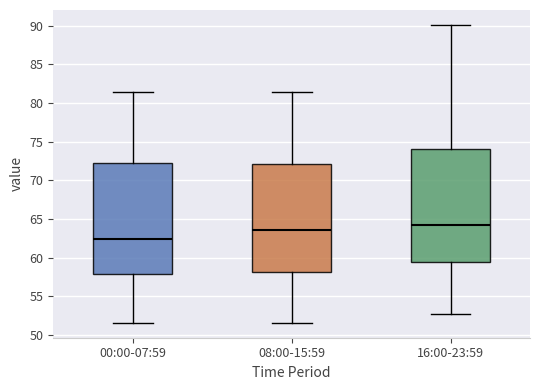

Which box's median line is the lowest?

00:00-07:59